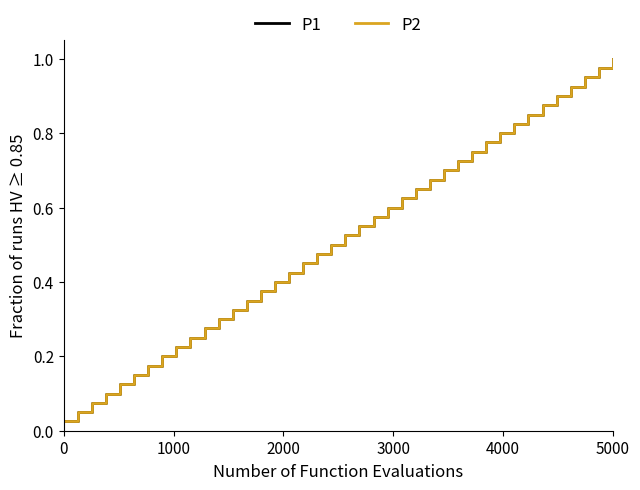

Which series has the largest range (max minus min)?

P1